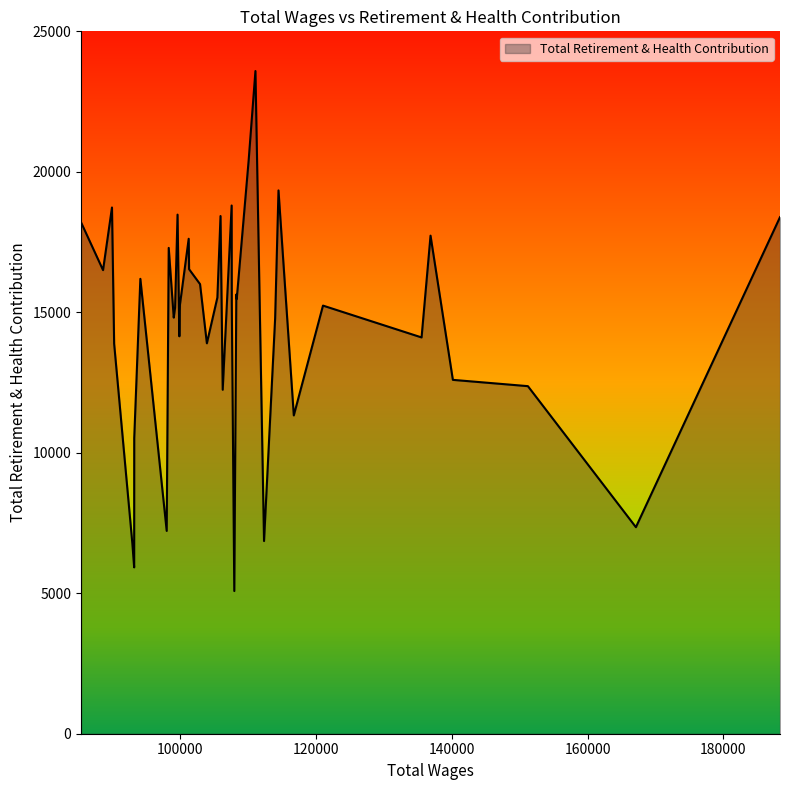

What is the difference between the maximum and minimum values?

18508